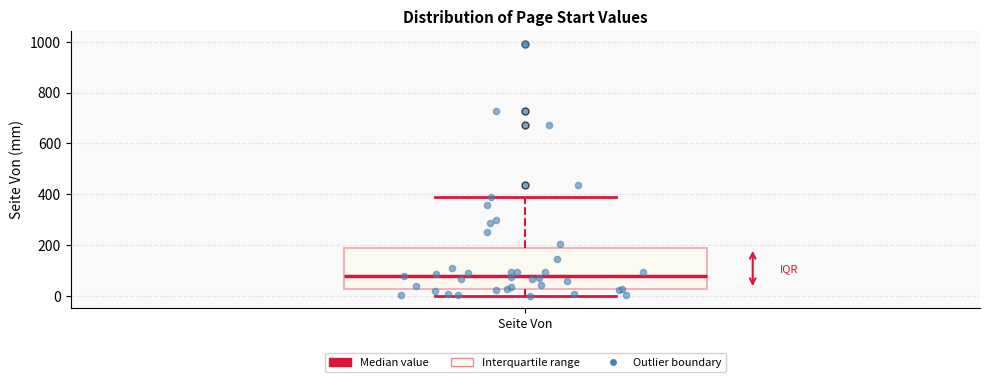

Read this box plot against the y-axis: the position of the median line, the range covered by the box, and the ends of both whiskers. The values are not printed on the chart, so give them approximately, as read against the axis.

median 80, box 20 to 180, whiskers 0 to 380